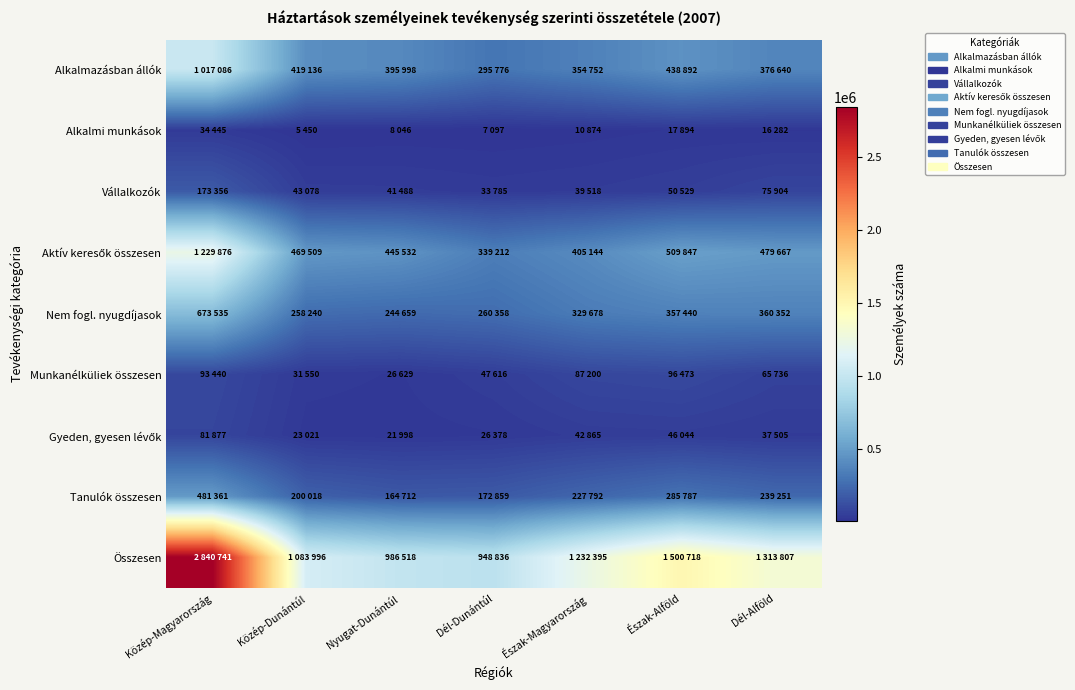

What is the total value across all series at Észak-Magyarország?

2730218